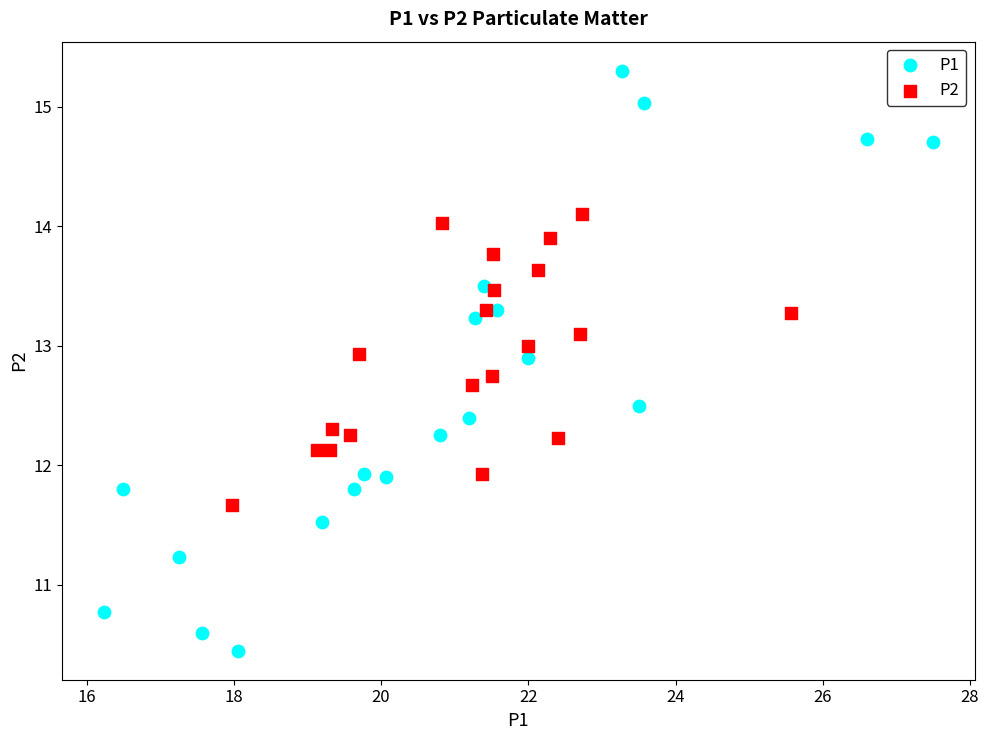

Which series contains the highest Y value?

P1